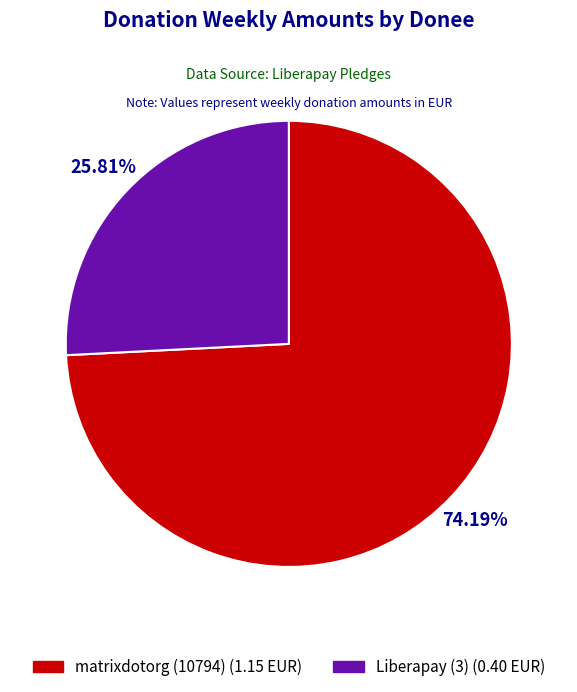

How much of the chart is everything except Liberapay (3)?

74.2%